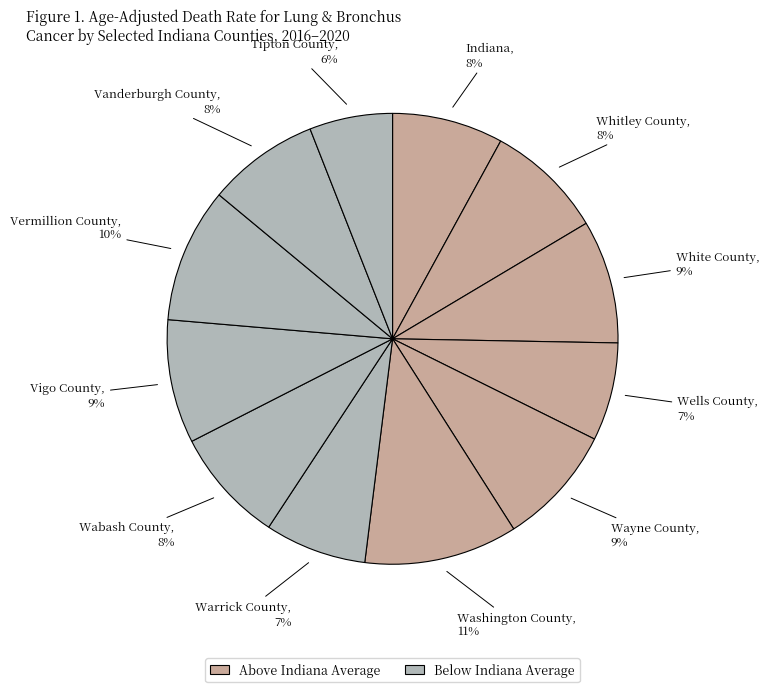

To the nearest percent, what is the average slice percentage?

8%